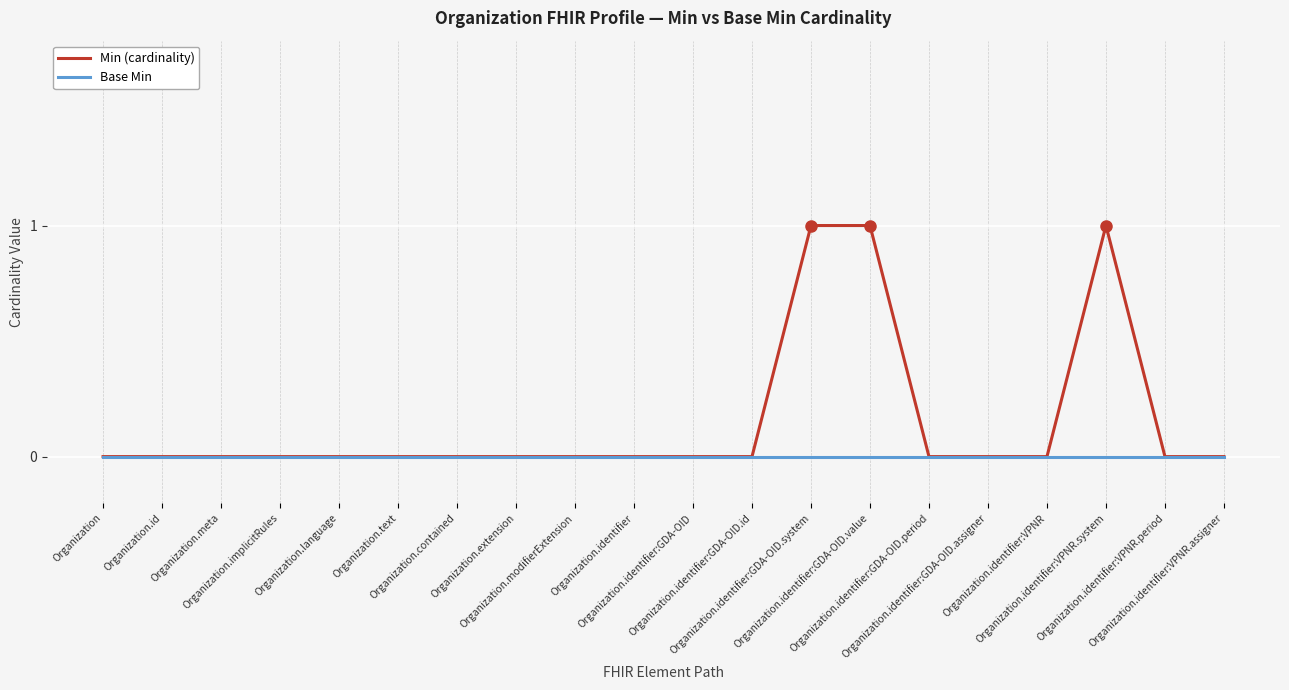

Rank the series by their maximum value, from highest to lowest.

Min (cardinality), Base Min